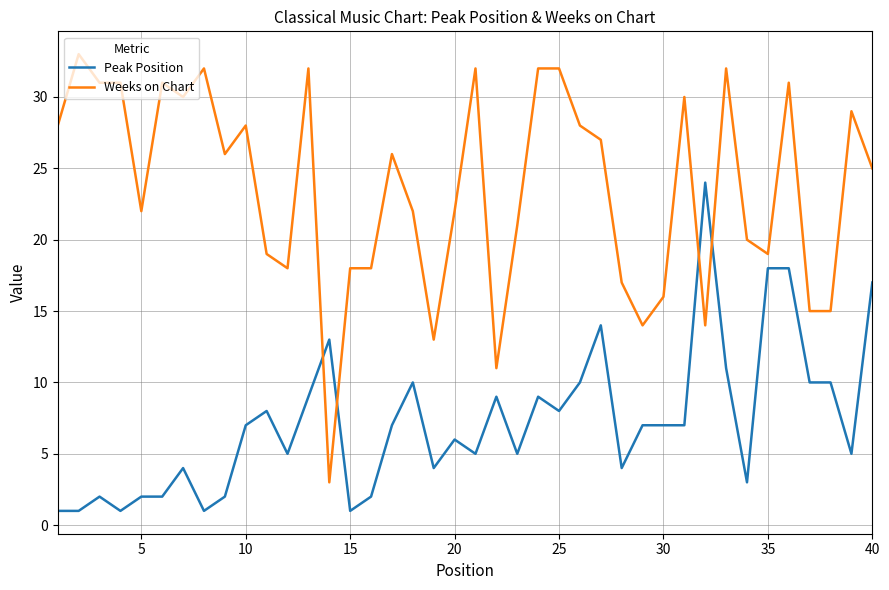

Which series has the widest spread of values?

Weeks on Chart